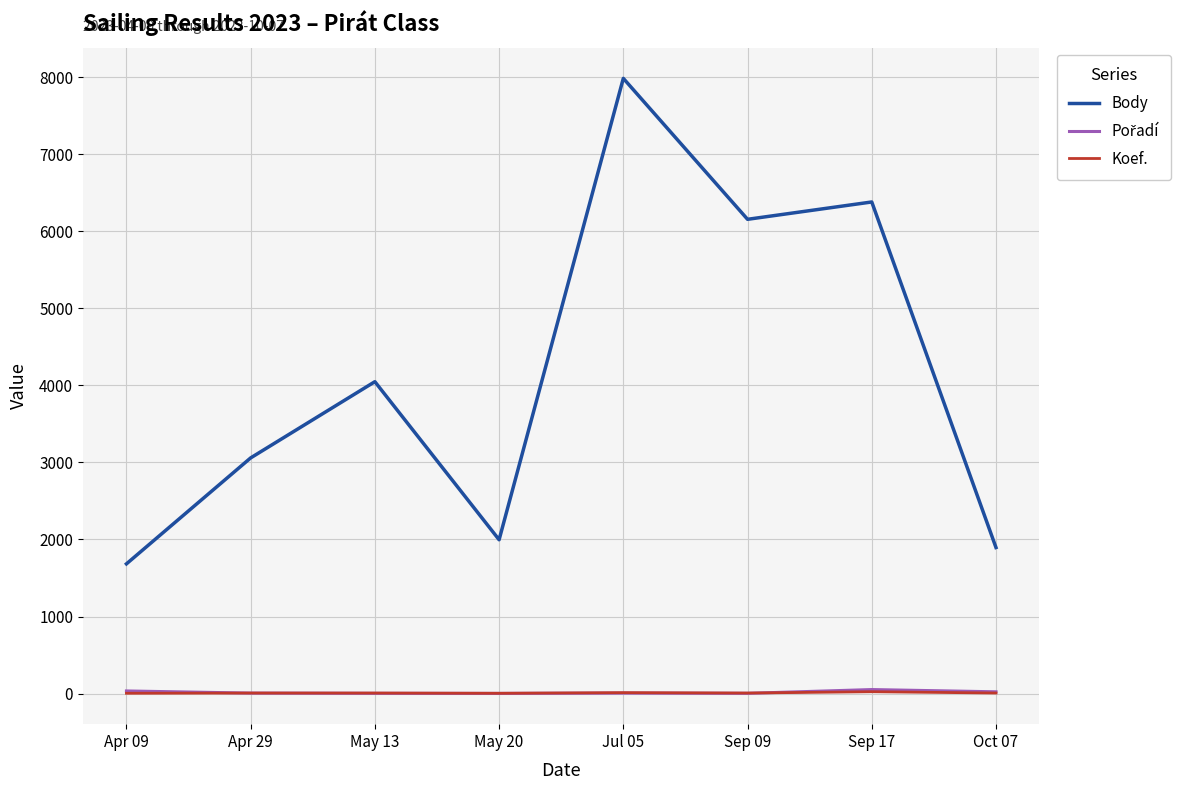

What is the difference between the maximum and minimum values in the Body series?

6300